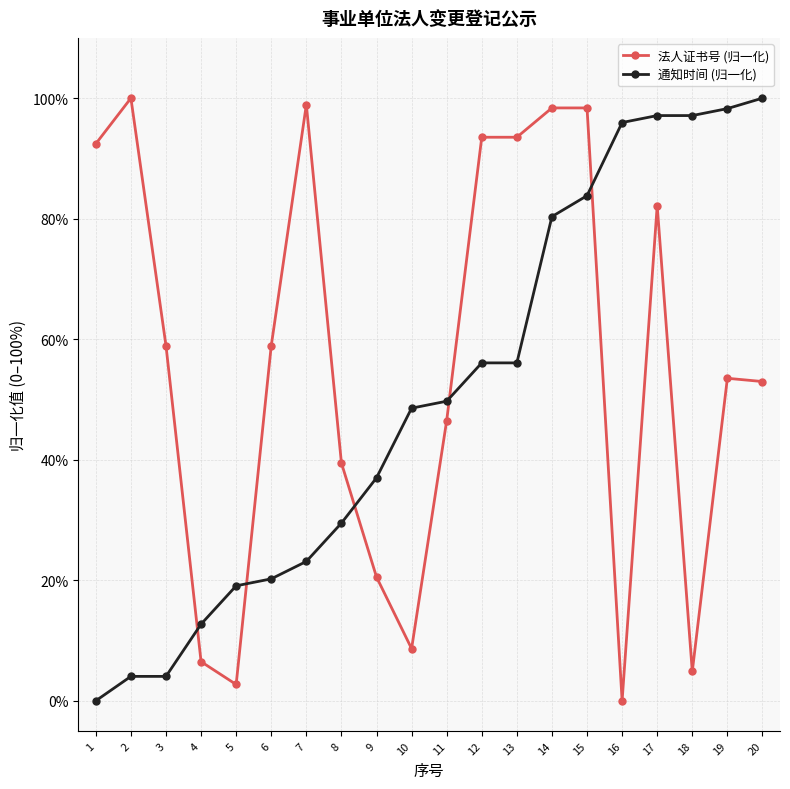

Which category has the lowest value in the 法人证书号 (归一化) series?

16